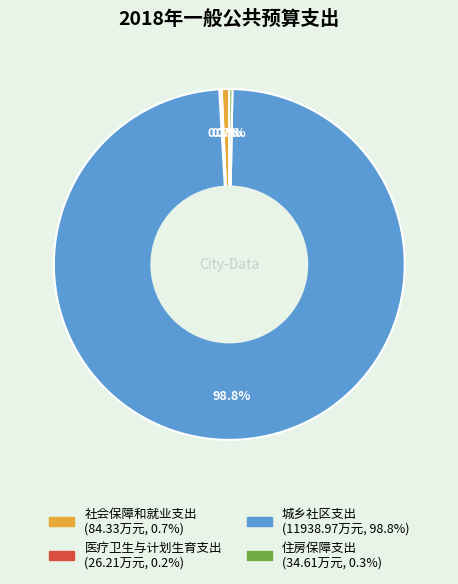

Is it true that 城乡社区支出 is 99% of the pie?

True